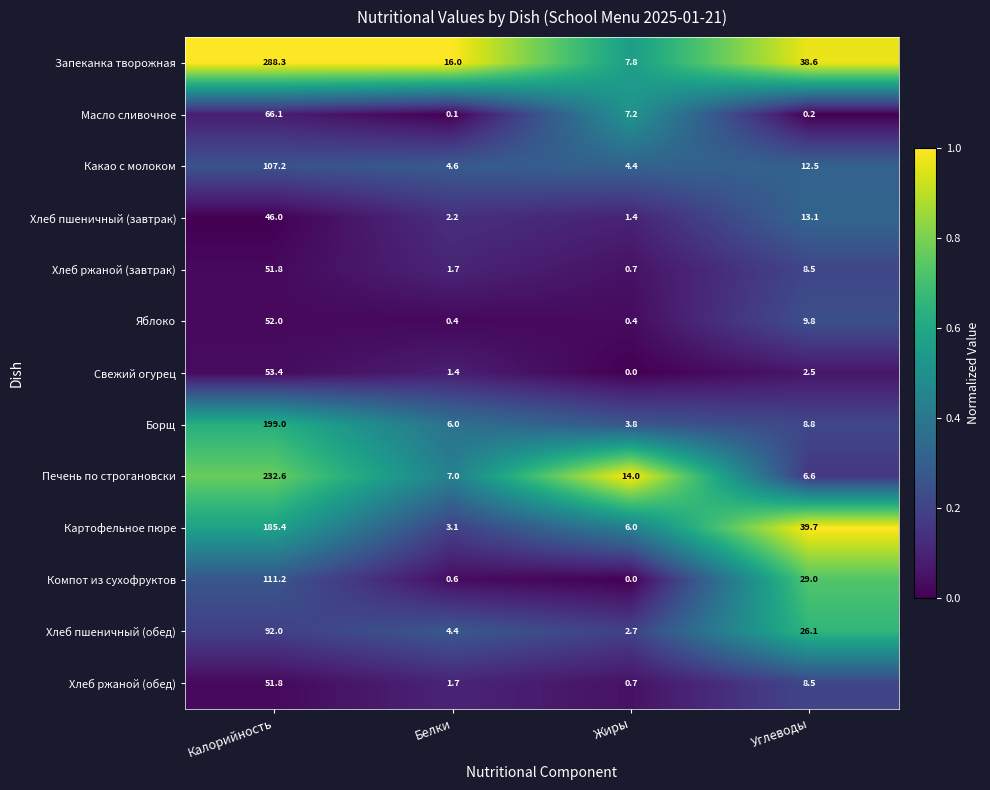

At which category does the chart reach its peak across all series?

Калорийность